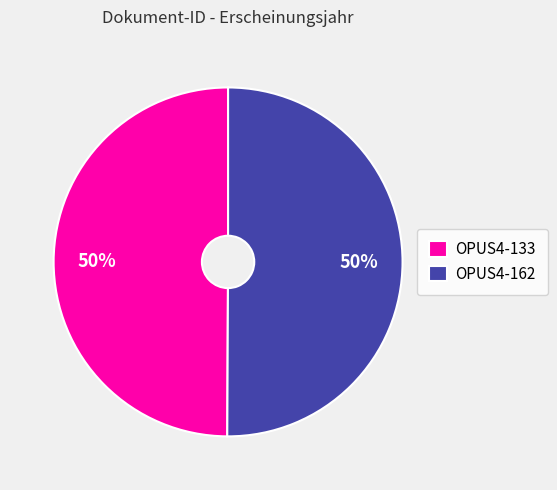

What is the ratio of the value at OPUS4-162 to the value at OPUS4-133?

1.0